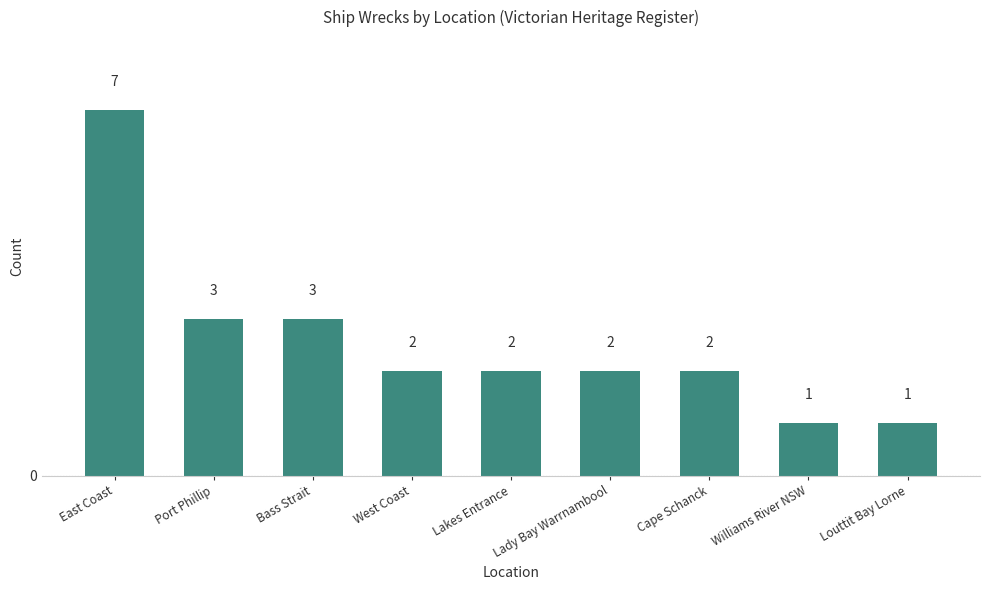

What position from the right is East Coast?

9